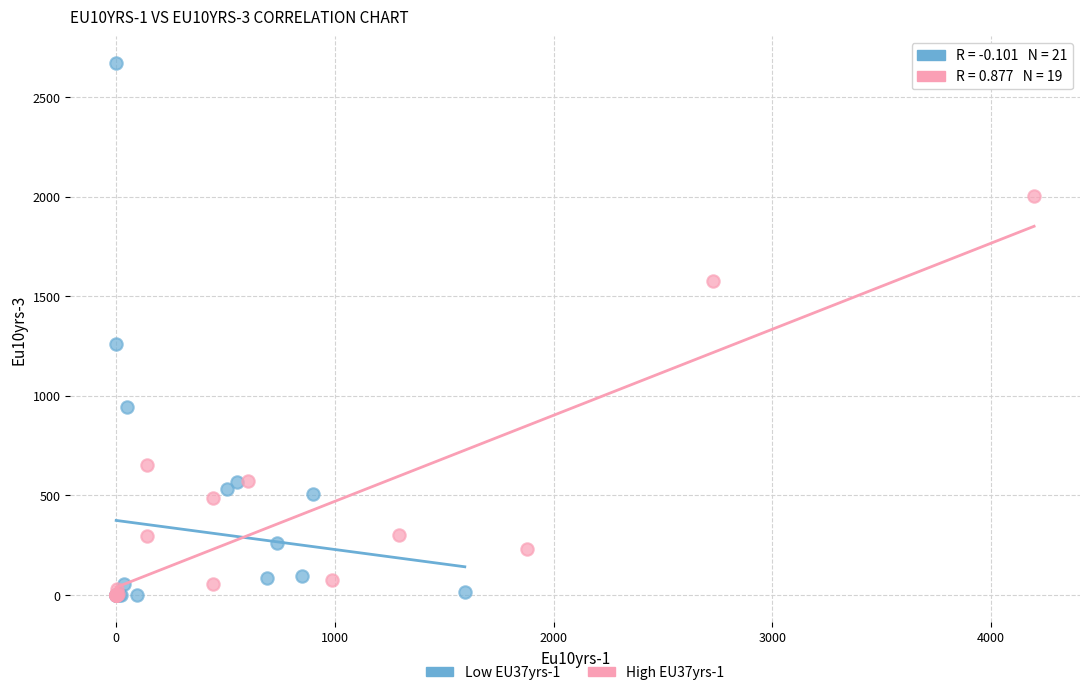

Which series has the largest Y range (max minus min)?

Low EU37yrs-1